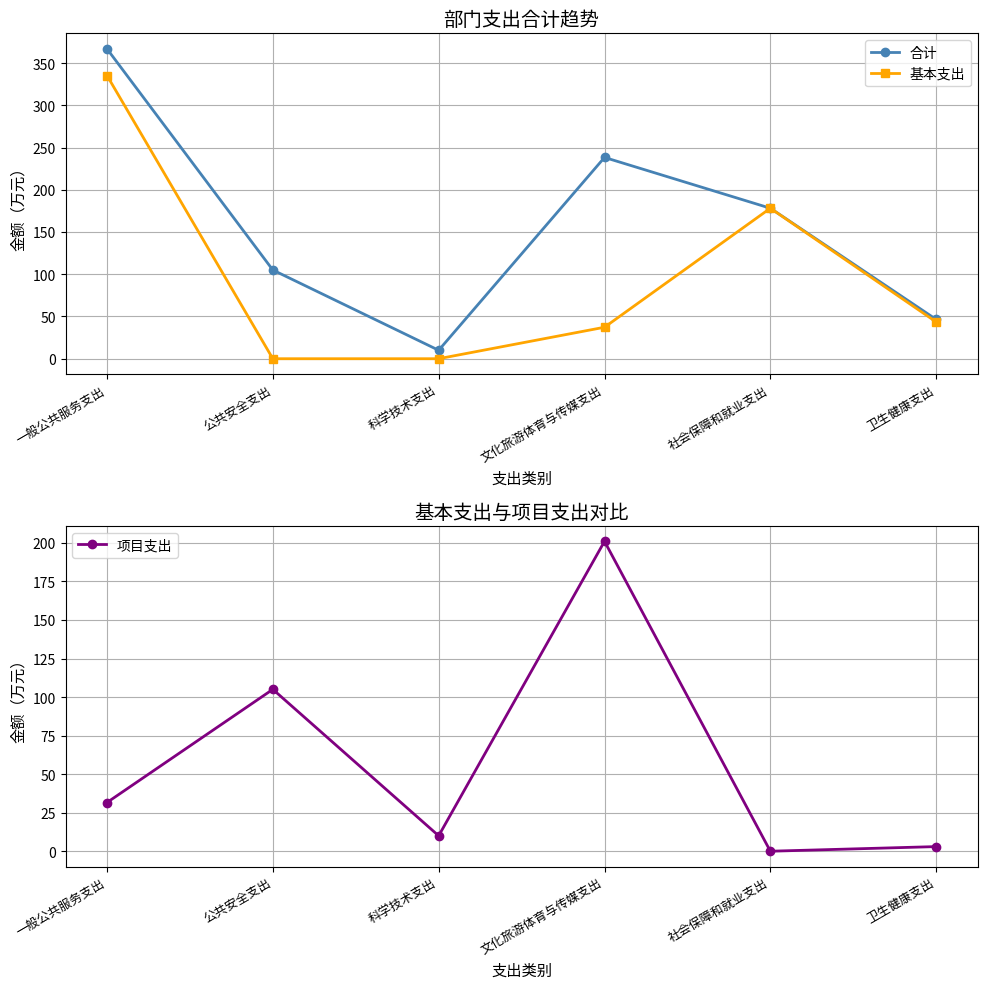

Does the chart have visible grid lines?

Yes